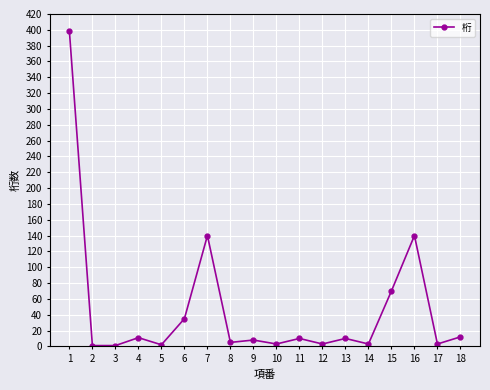

What is the sum of all values?

855